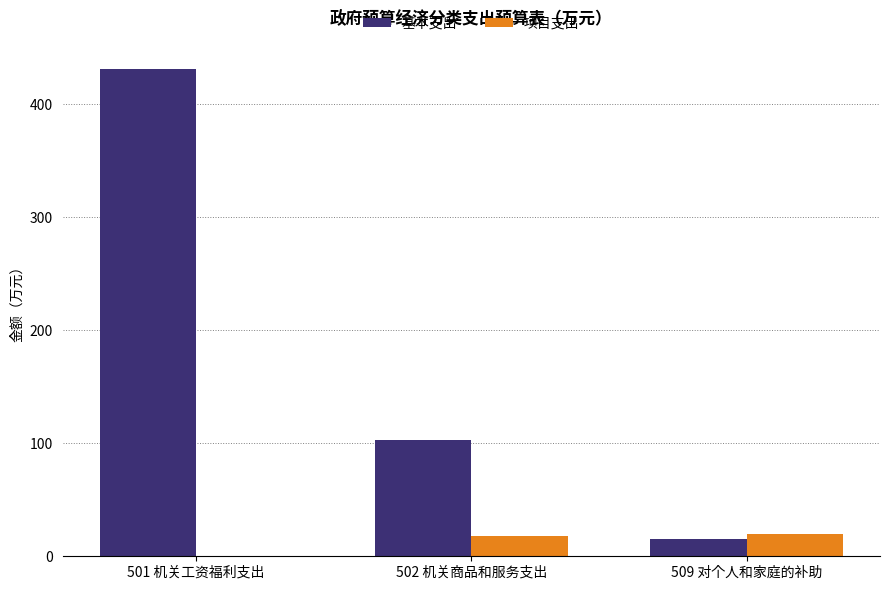

Between 501 机关工资福利支出 and 509 对个人和家庭的补助, which series saw the biggest shift?

基本支出